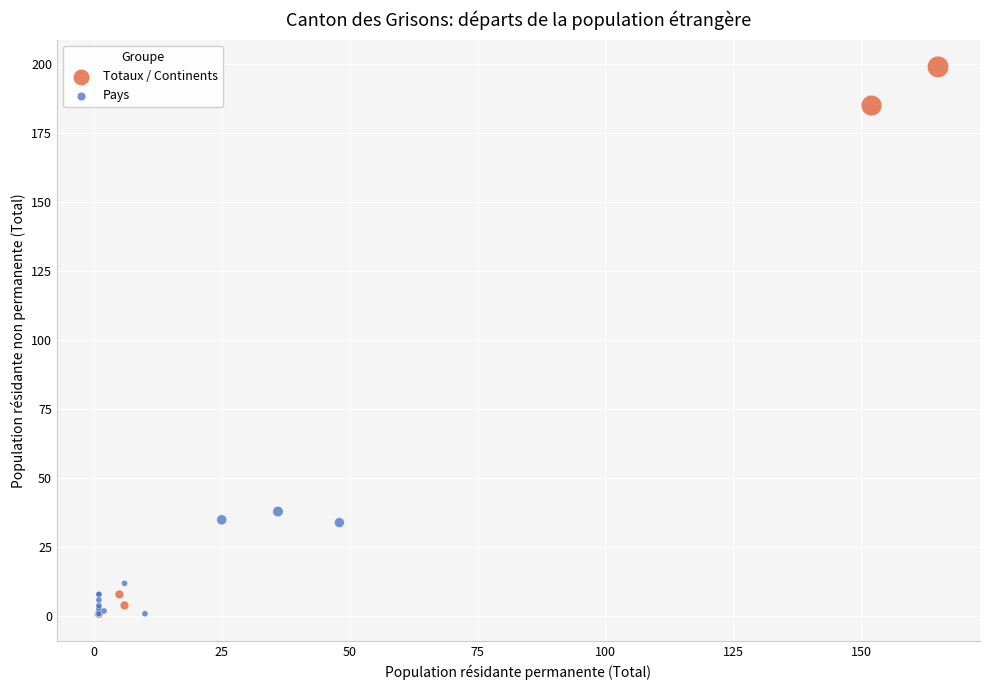

Which series reaches the maximum Y coordinate?

Totaux / Continents